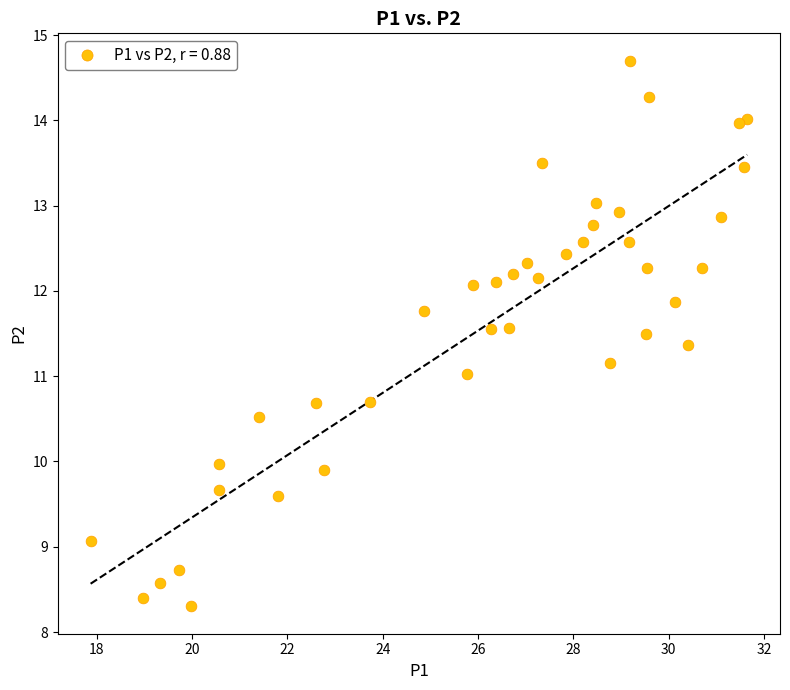

What is the range of Y values (max minus min)?

6.4